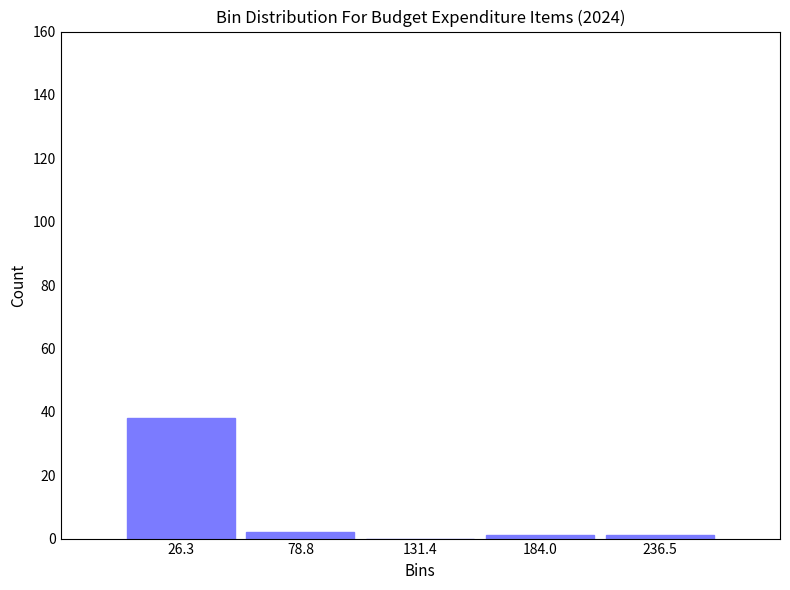

Reading left to right, transcribe this chart: for each bar, give the range it covers on the x-axis and its height. Neither the bar edges nor the heights are printed on the chart, so give them approximately, as read against the axes.

0 to 50: 38
50 to 110: 2
110 to 160: 0
160 to 210: under 2
210 to 260: under 2